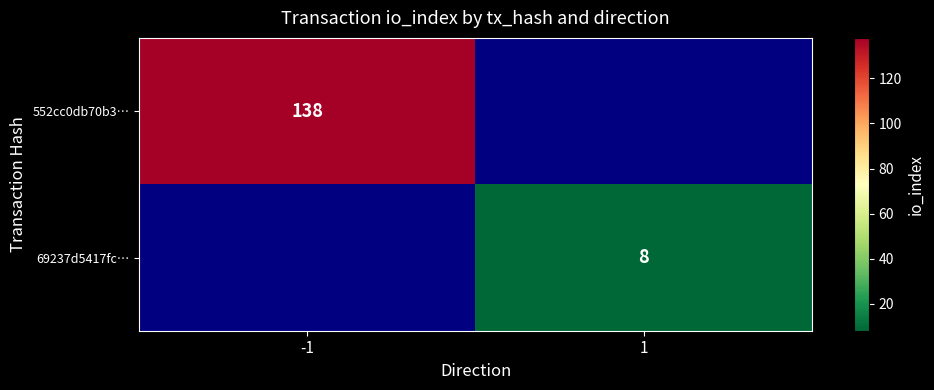

Is it true that 552cc0db70b3… equals 138 at -1?

True